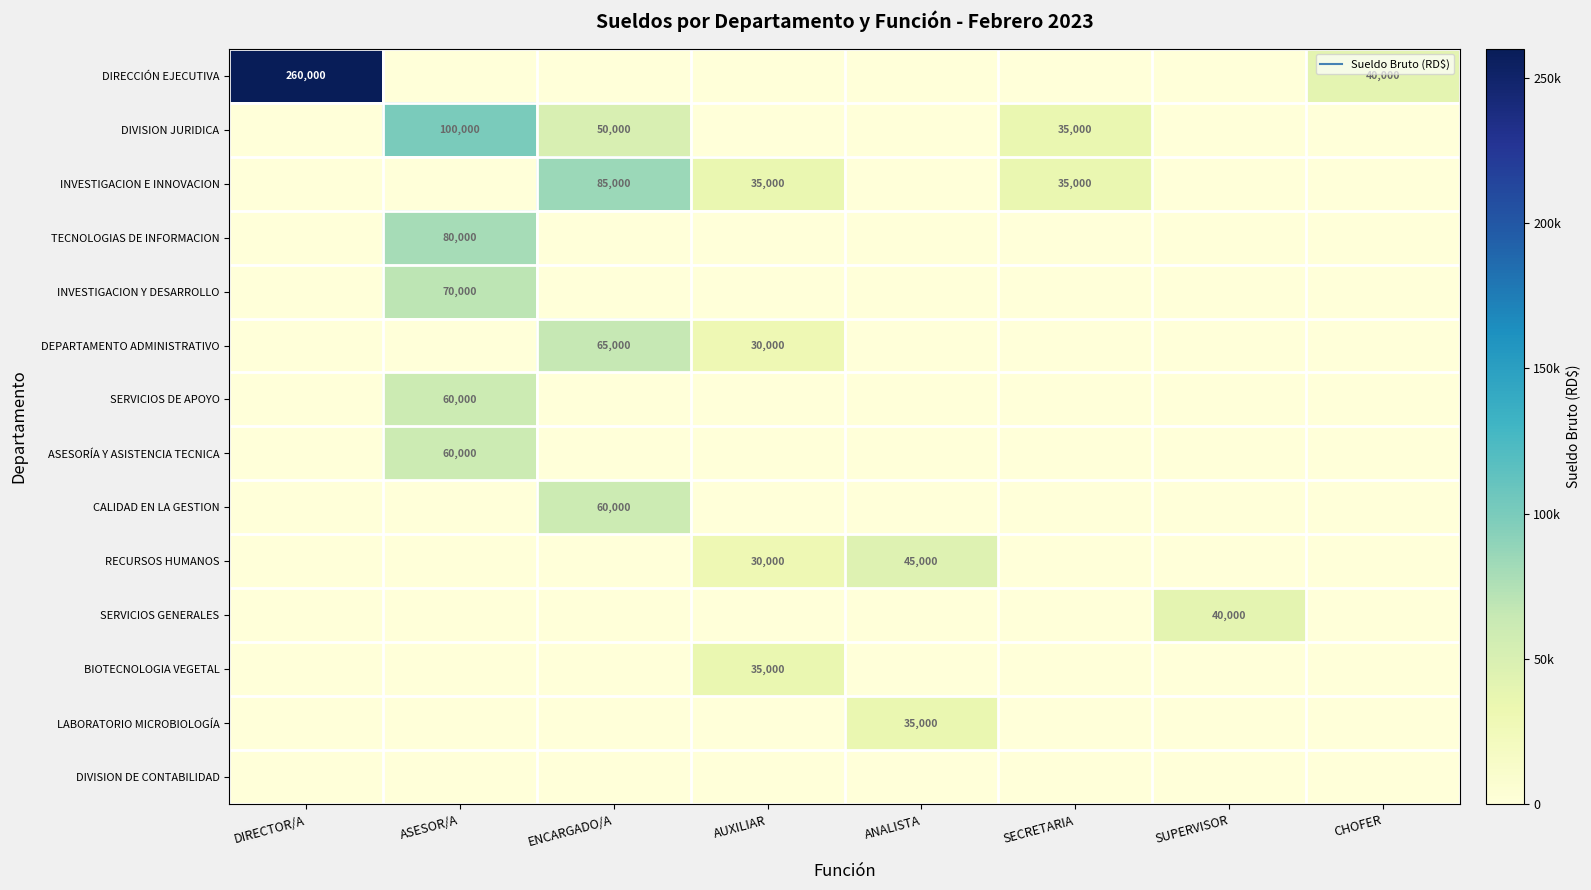

What is the average value of the LABORATORIO MICROBIOLOGÍA series?

4375